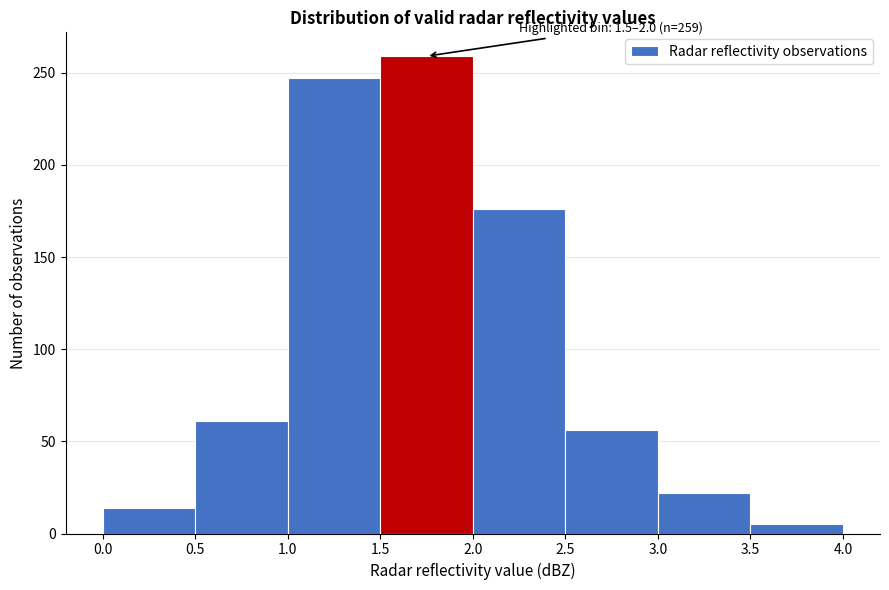

Which range on the x-axis has the tallest bar?

1.5 to 2.0